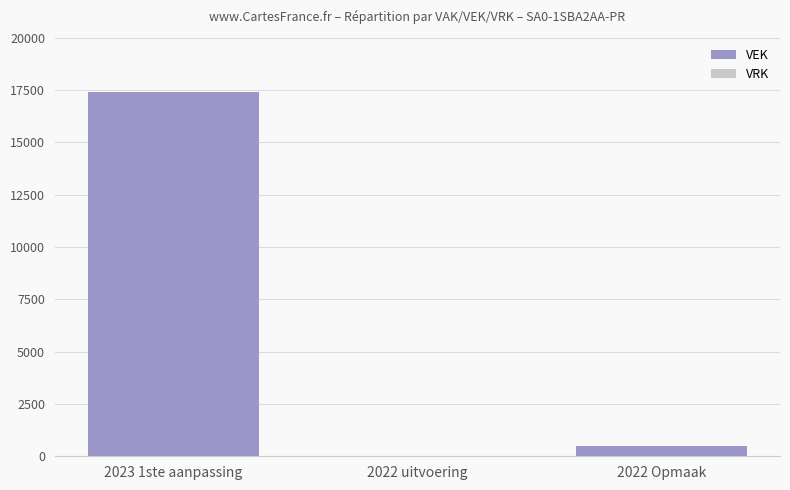

At which category does the chart reach its peak across all series?

2023 1ste aanpassing